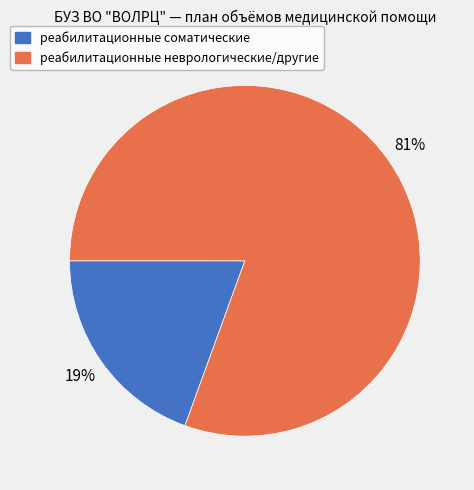

To the nearest percent, what is the average slice percentage?

50%